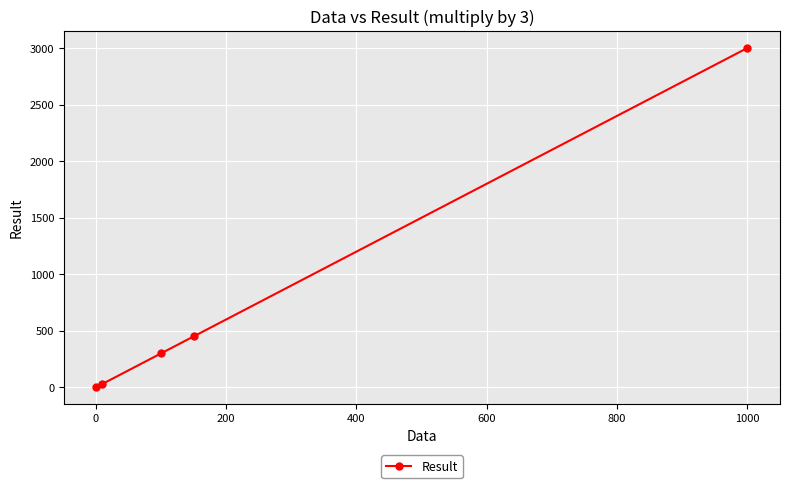

What is the value of the 5th point from the left?

3000.0